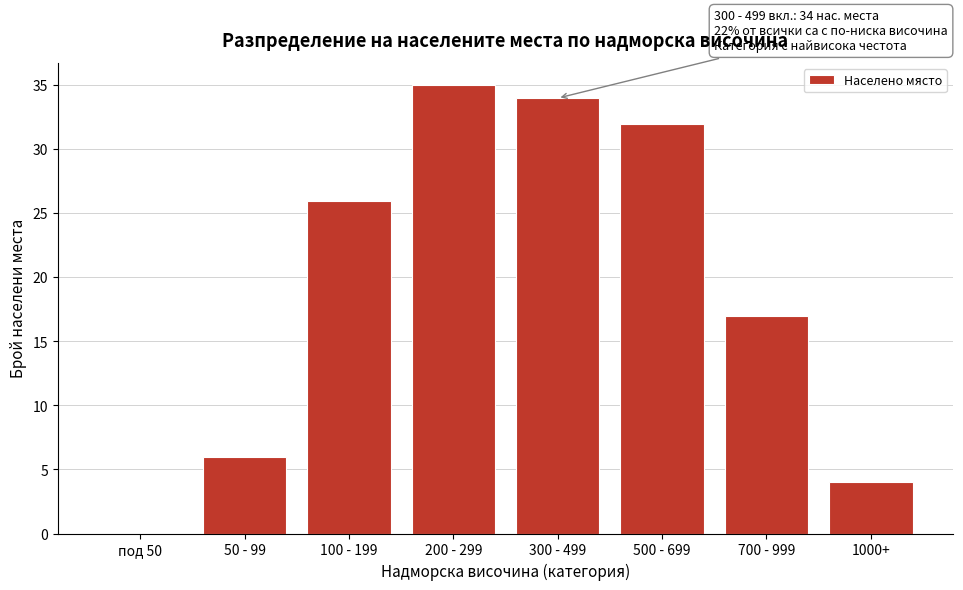

Reading left to right, extract all data points from this chart.

под 50=0	50 - 99=6	100 - 199=26	200 - 299=35	300 - 499=34	500 - 699=32	700 - 999=17	1000+=4